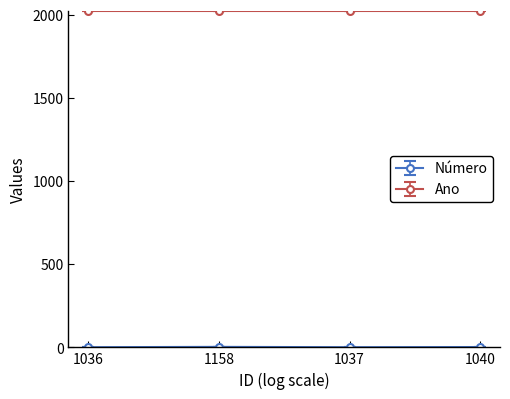

Does the chart have visible grid lines?

No